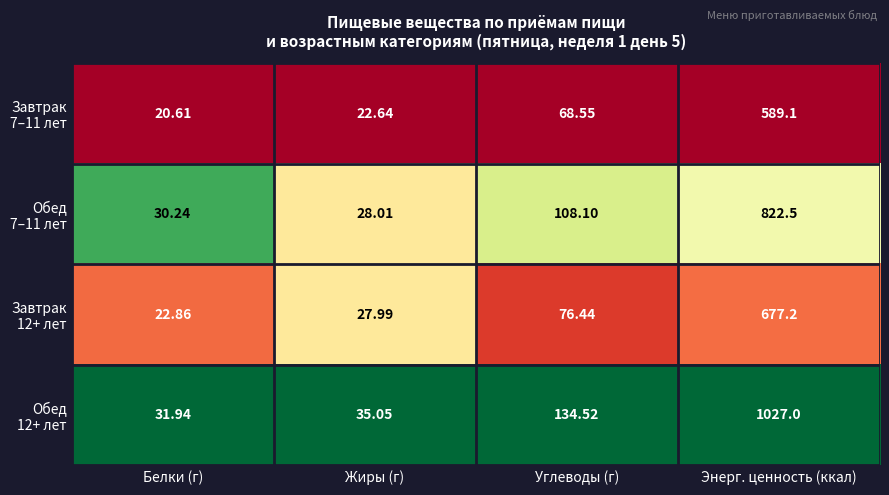

At which category is the sum across all series the highest?

Энерг. ценность (ккал)